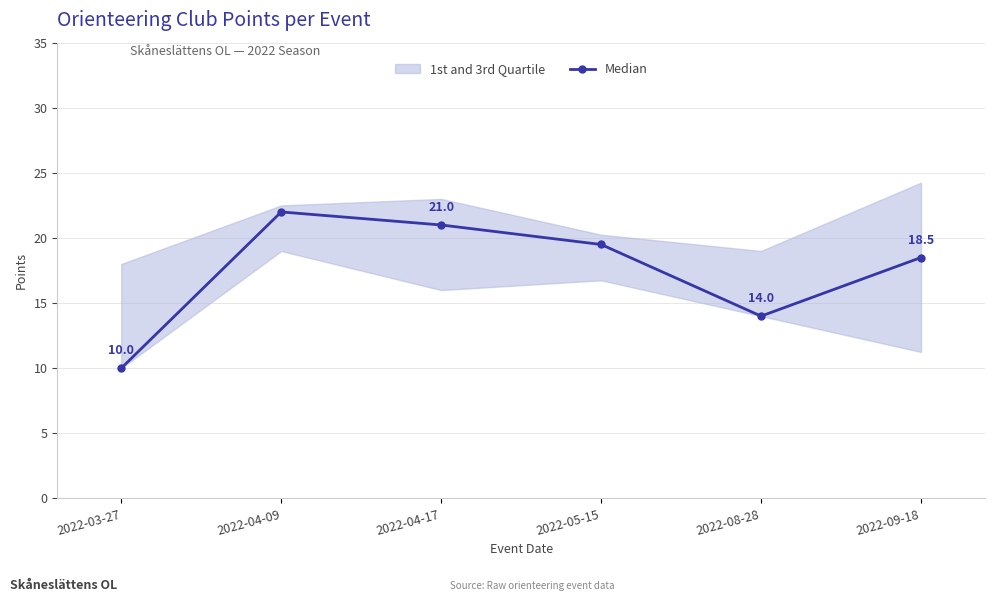

Which category has the highest value across all series?

2022-04-09